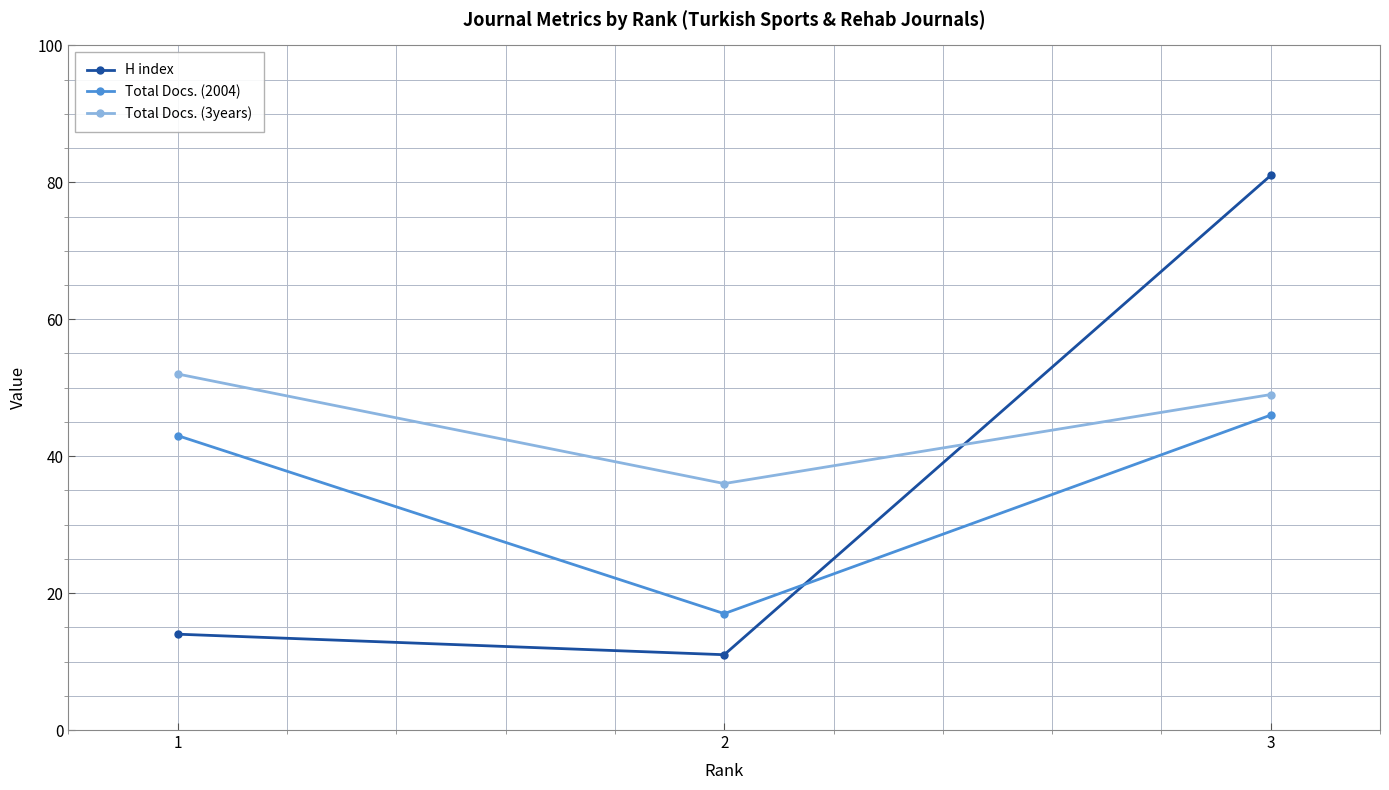

Is the value of H index at 3 greater than the value of Total Docs. (2004) at 2?

Yes